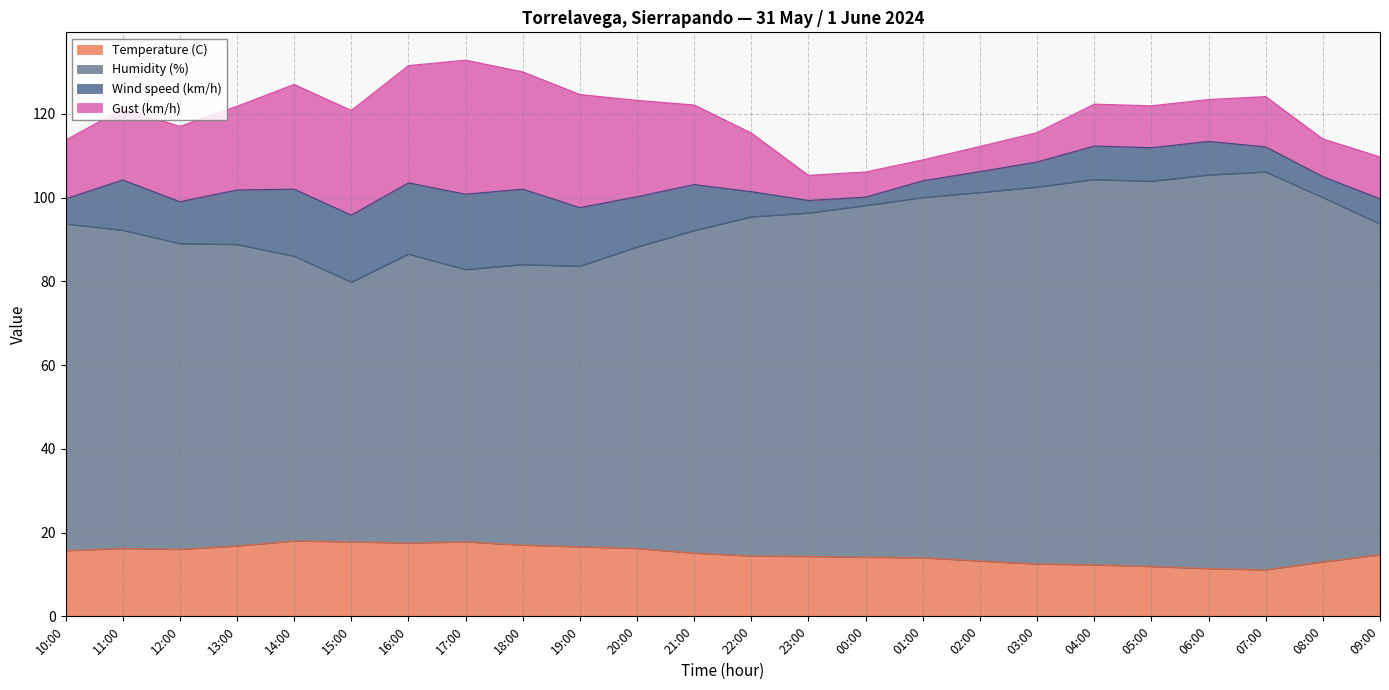

What is the total value across all series at 12:00?

117.0